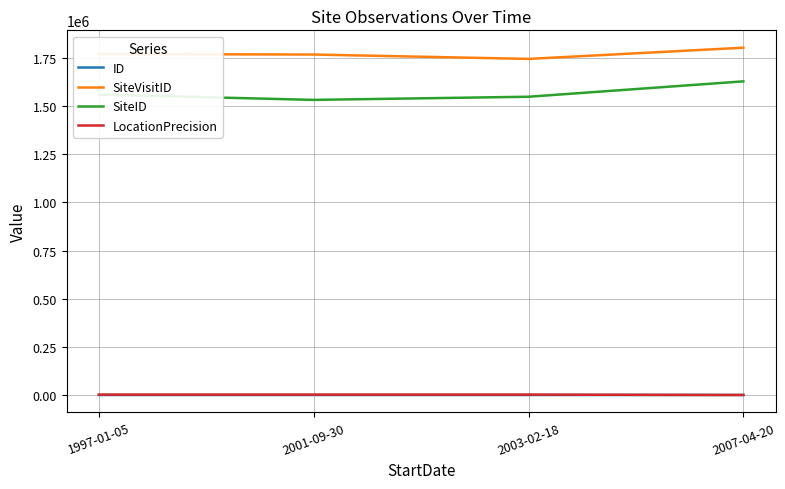

Which series has the largest total across all categories?

SiteVisitID